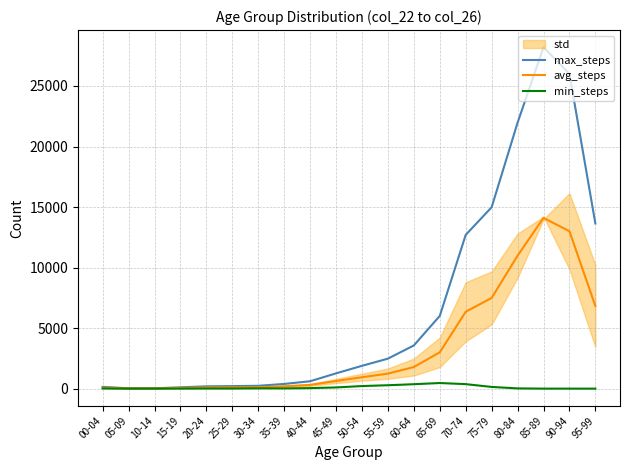

True or false: max_steps has a value of 26003.0 at 90-94.

True